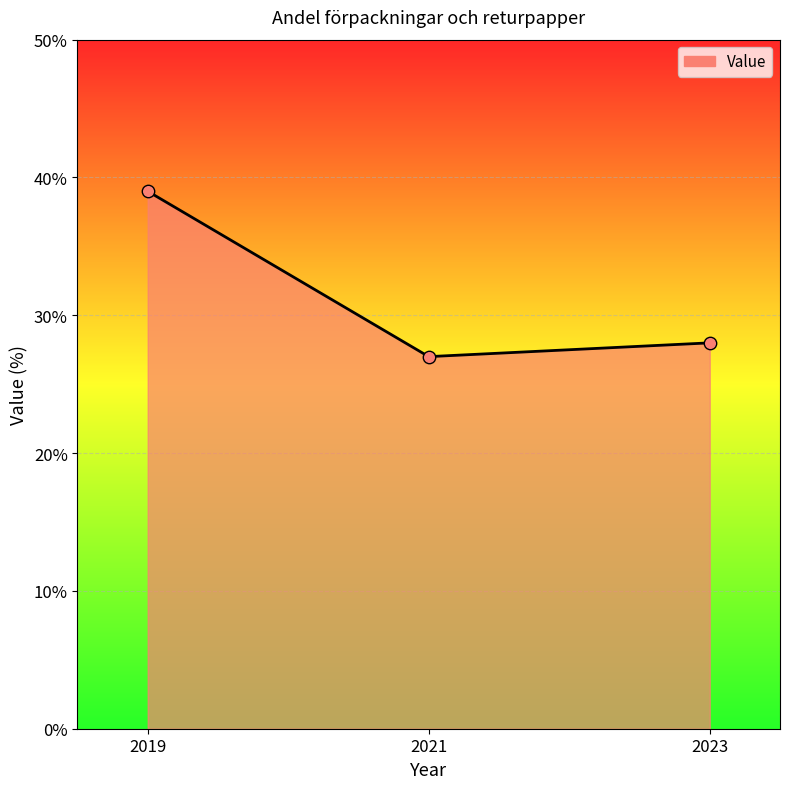

What is the change in value from 2021 to 2023?

+1